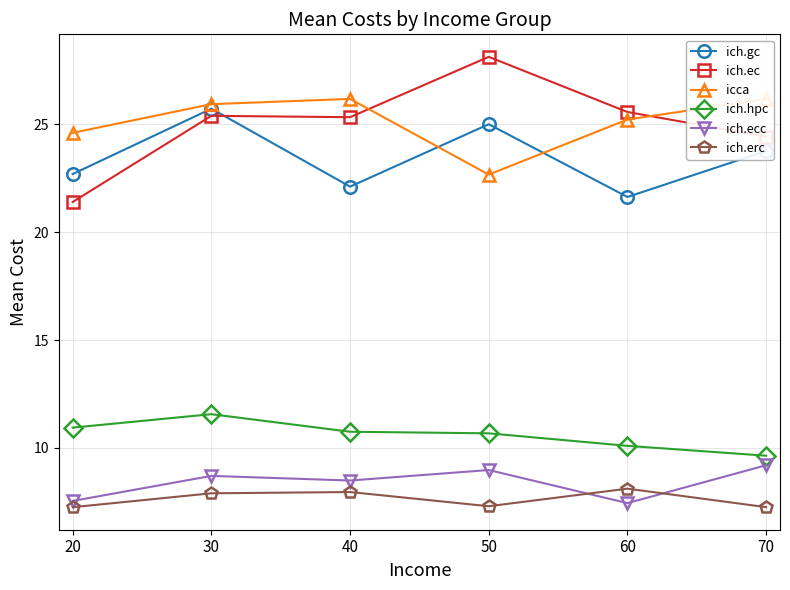

Rank the series by their maximum value, from lowest to highest.

ich.erc, ich.ecc, ich.hpc, ich.gc, icca, ich.ec